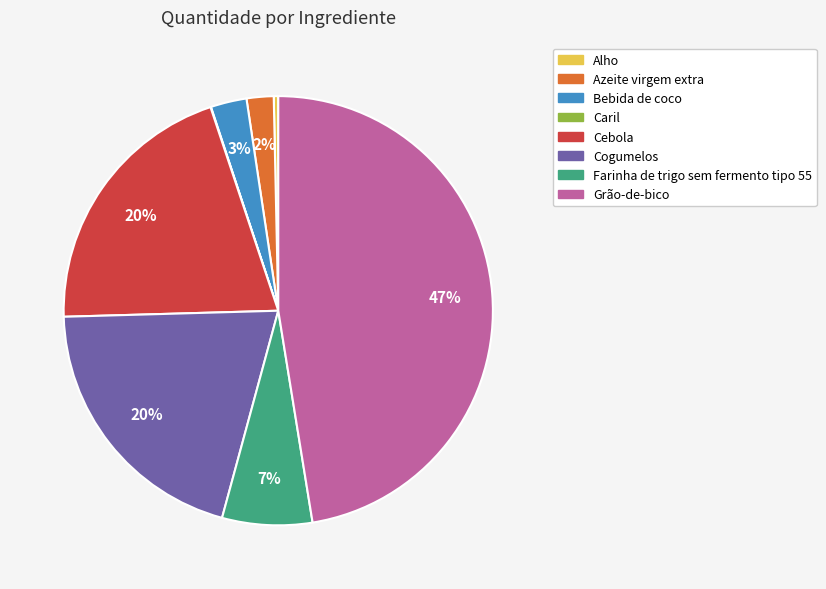

Which category has the biggest portion of the pie?

Grão-de-bico